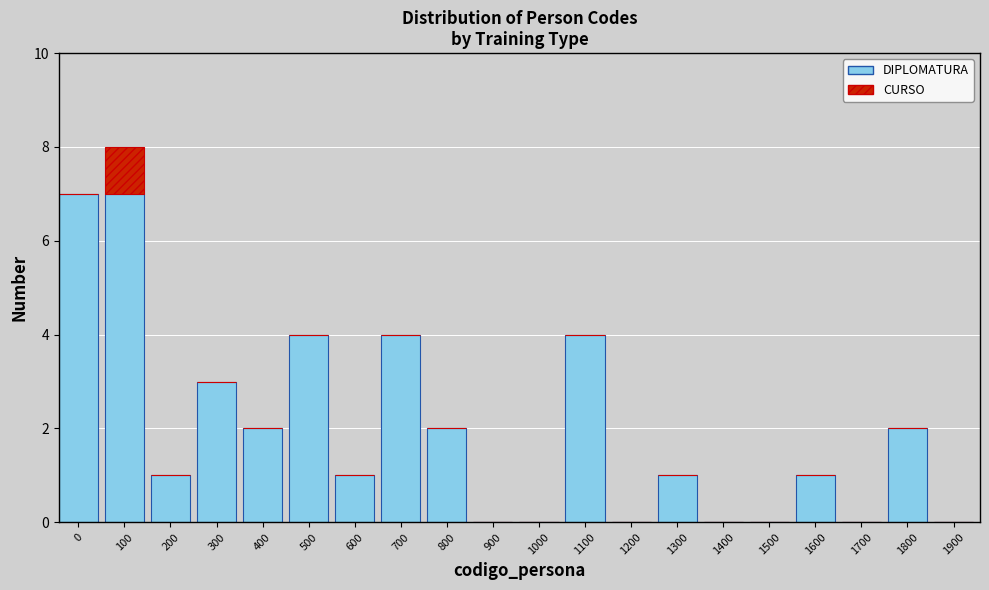

At which category is the sum across all series the highest?

100